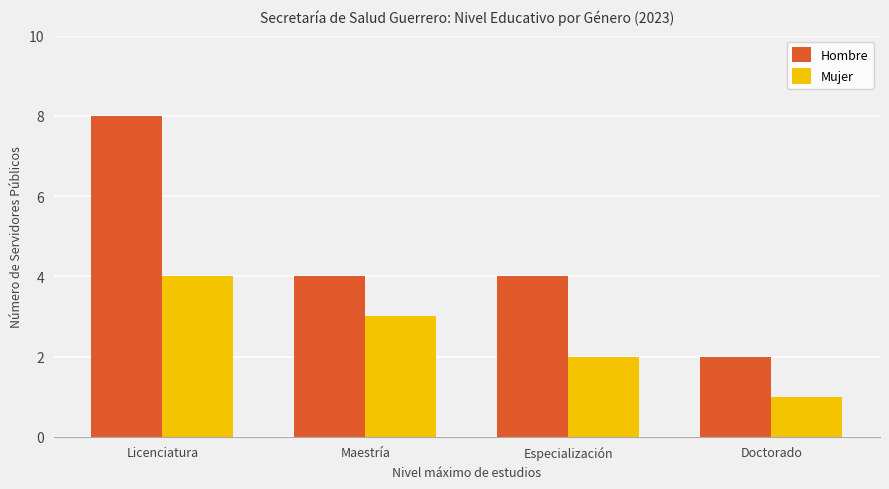

How many data points does each series have?

4